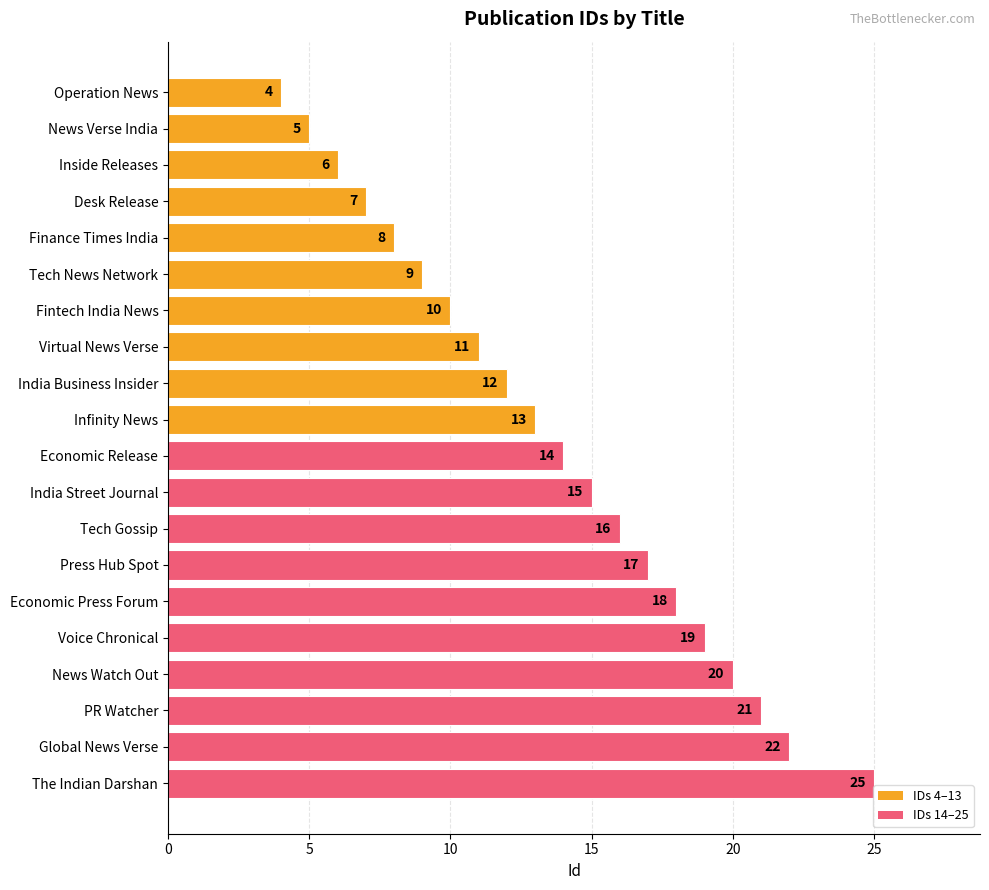

Which category has the highest value across all series?

The Indian Darshan